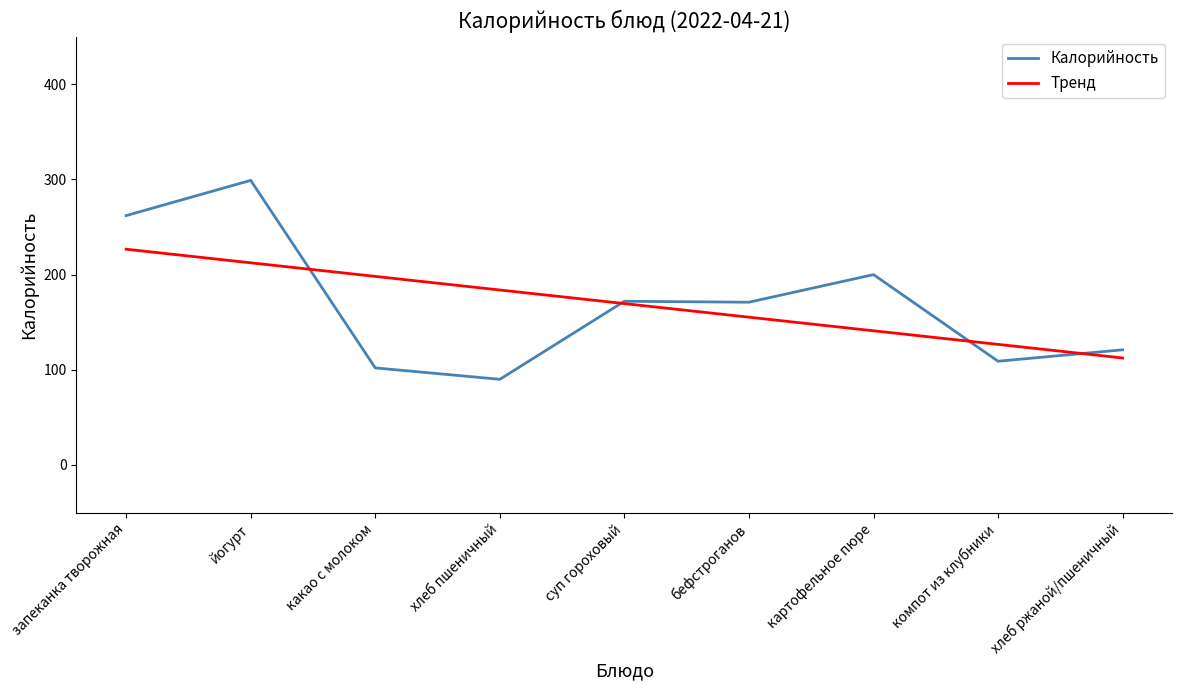

Between запеканка творожная and компот из клубники, which series saw the biggest shift?

Калорийность